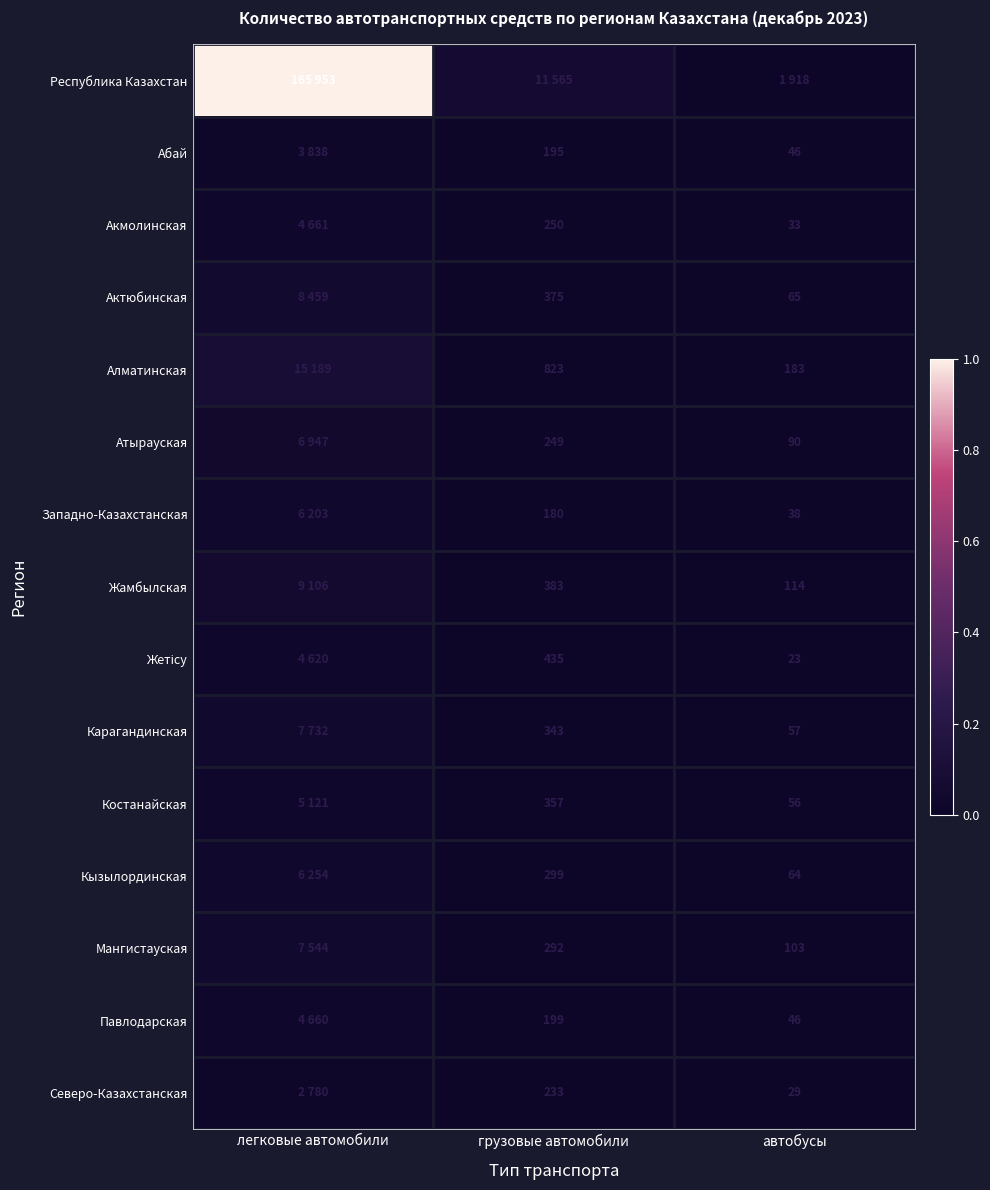

The value of Северо-Казахстанская at автобусы is 0.0. True or false?

False